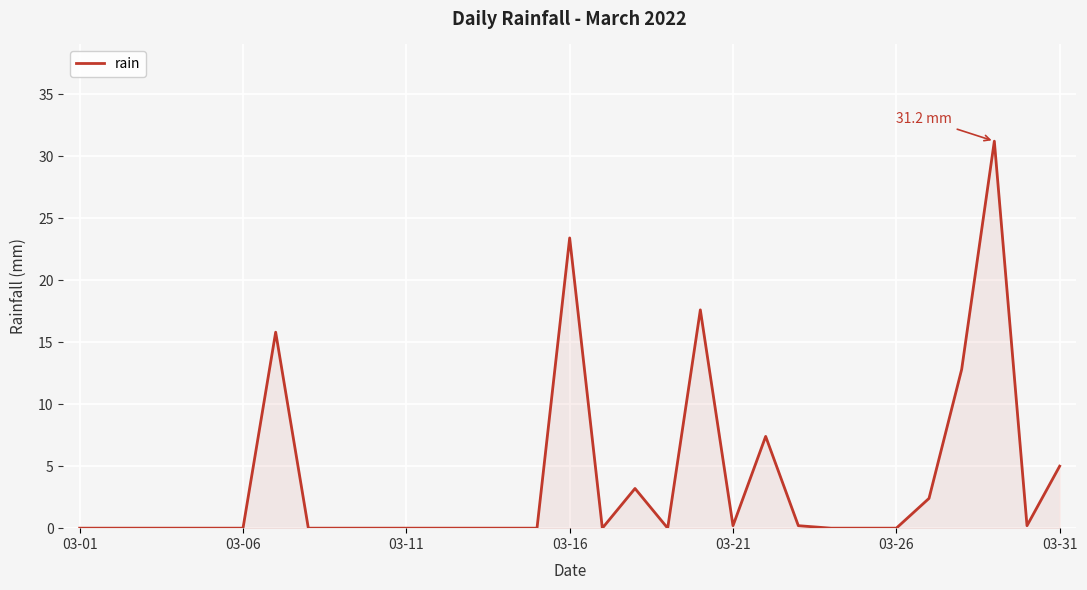

What is the difference between the maximum and minimum values?

31.2